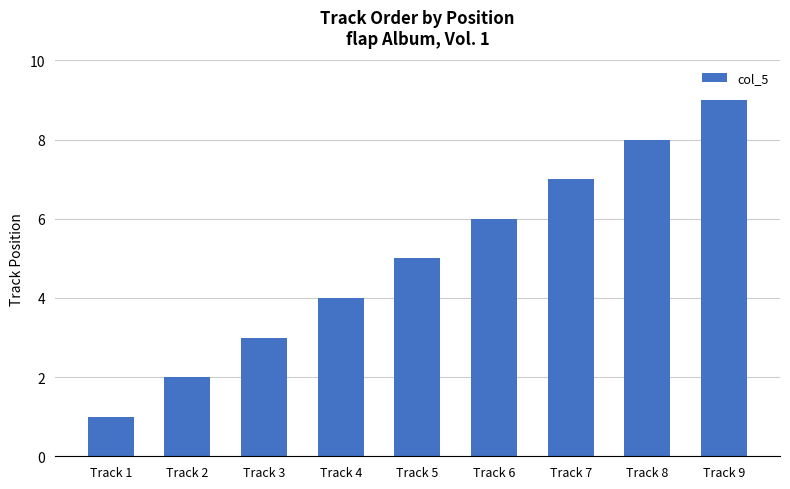

What is the sum of the values at Track 1 and Track 6?

7